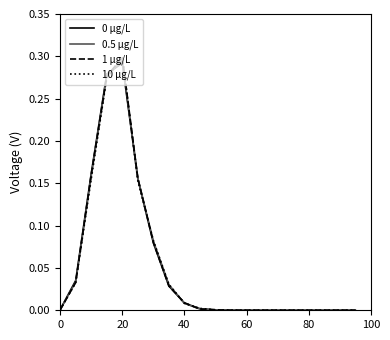

Count the number of categories in the chart.

20